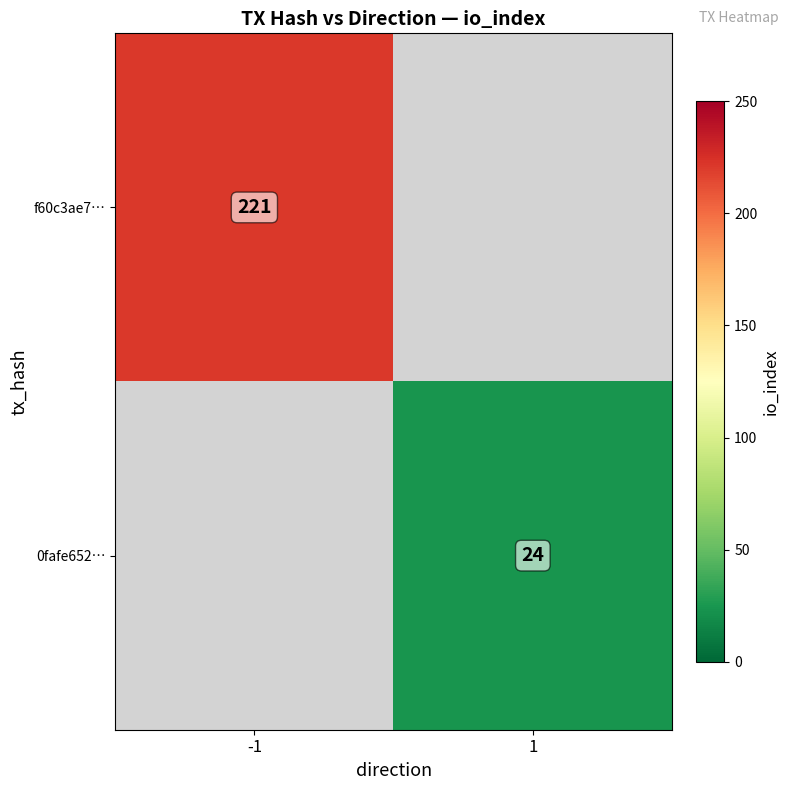

Count the number of categories in the chart.

2